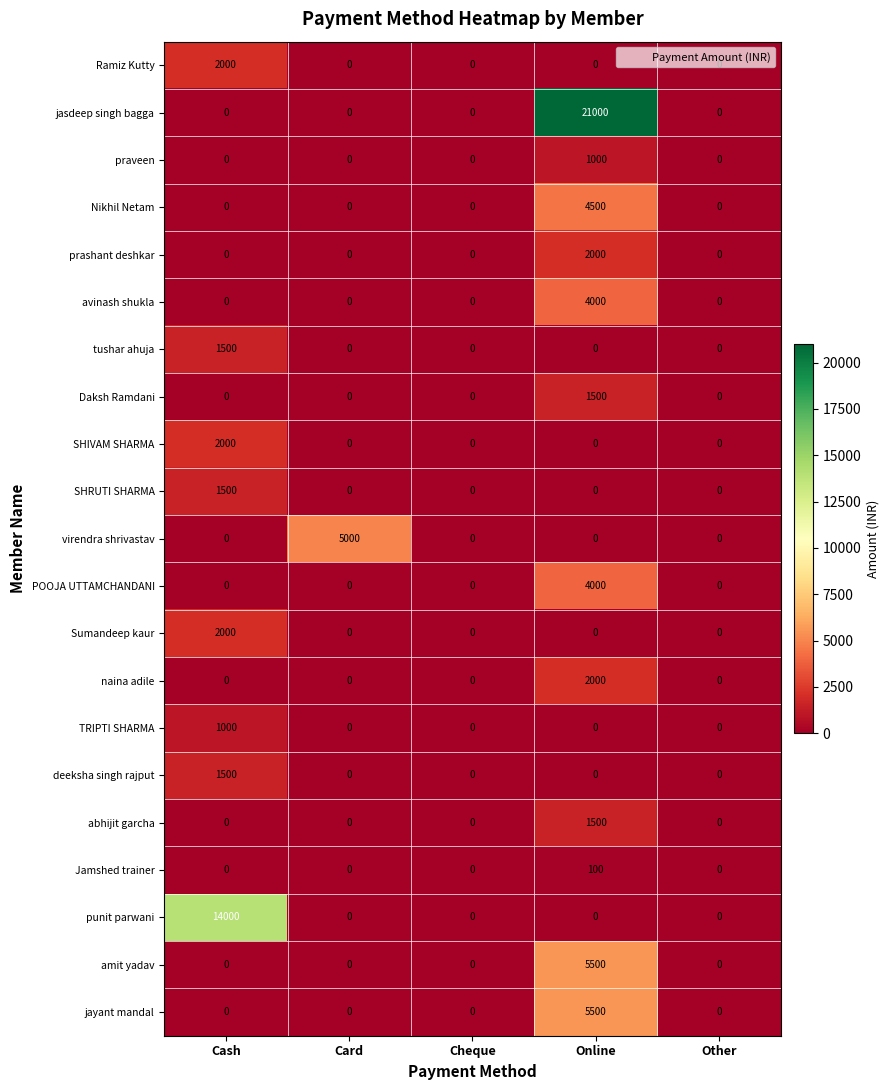

What is the maximum value shown in the chart?

21000